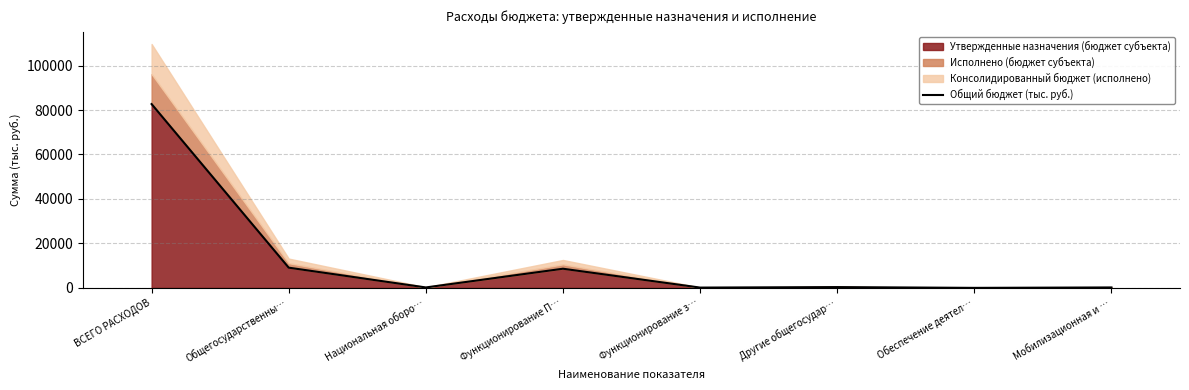

How many values are above zero?

7